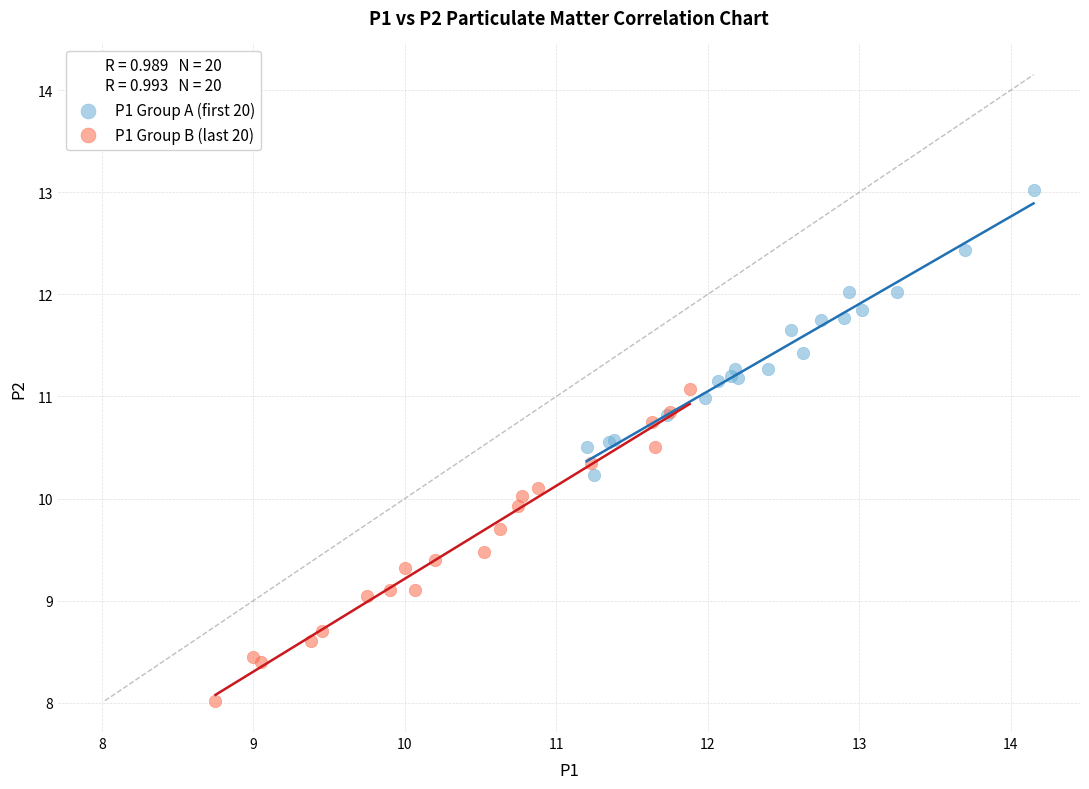

Which series reaches the maximum Y coordinate?

P1 Group A (first 20)